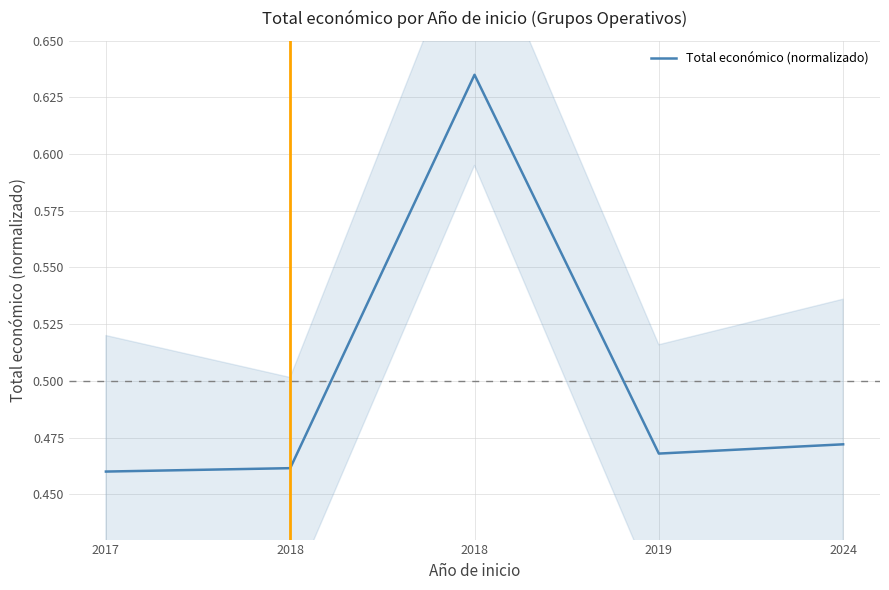

How many values are between 0 and 1?

5